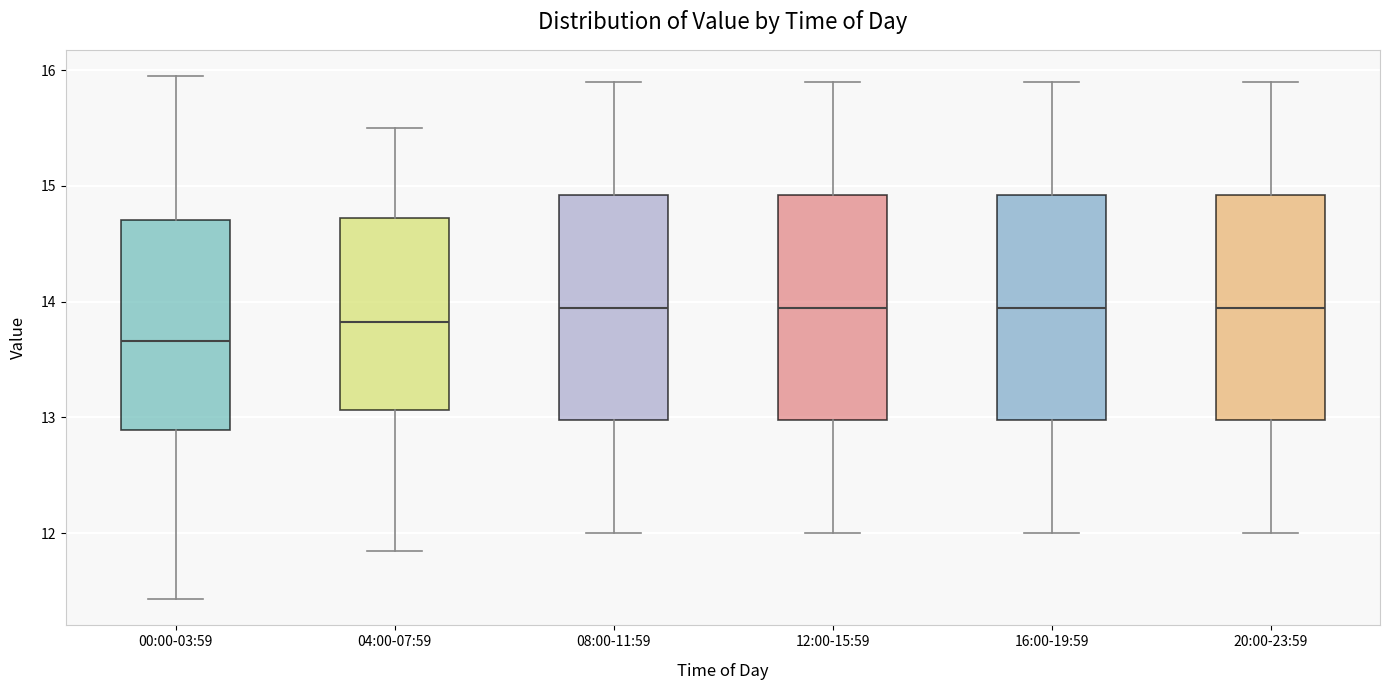

Reading left to right, transcribe this box plot: for each box, give where its median line is, the range the box spans, and where its two whiskers end, as read against the y-axis. The values are not printed on the chart, so give them approximately, as read against the axis.

00:00-03:59: median 13.7, box 12.9 to 14.7, whiskers 11.4 to 16.0
04:00-07:59: median 13.8, box 13.1 to 14.7, whiskers 11.9 to 15.5
08:00-11:59: median 14.0, box 13.0 to 14.9, whiskers 12.0 to 15.9
12:00-15:59: median 14.0, box 13.0 to 14.9, whiskers 12.0 to 15.9
16:00-19:59: median 14.0, box 13.0 to 14.9, whiskers 12.0 to 15.9
20:00-23:59: median 14.0, box 13.0 to 14.9, whiskers 12.0 to 15.9